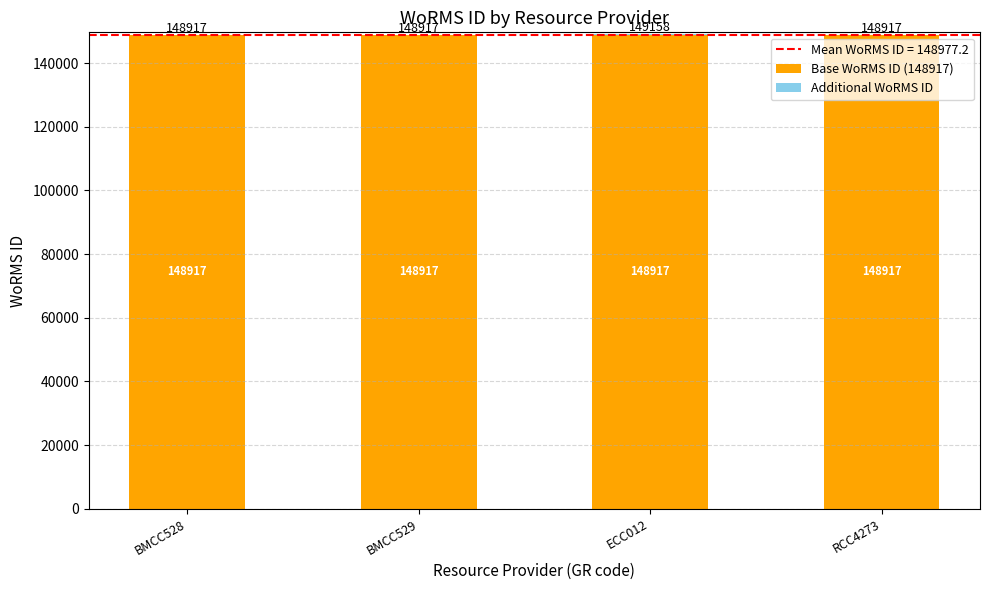

At which category is the sum across all series the highest?

ECC012